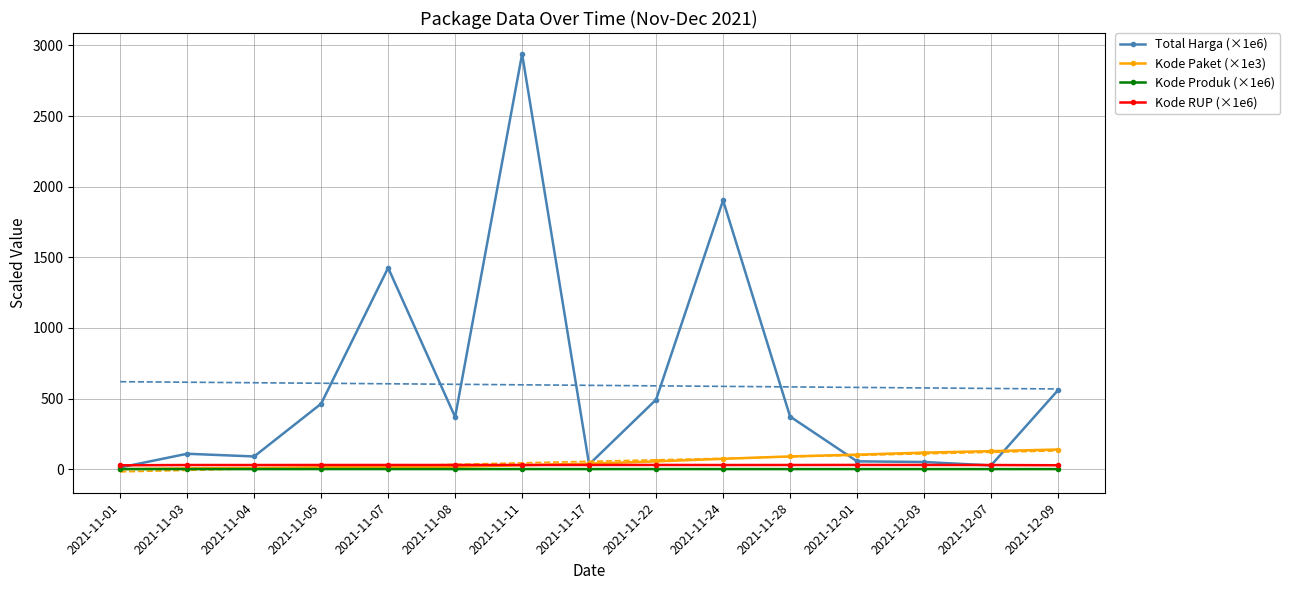

What is the total value across all series at 2021-11-03?

147.7